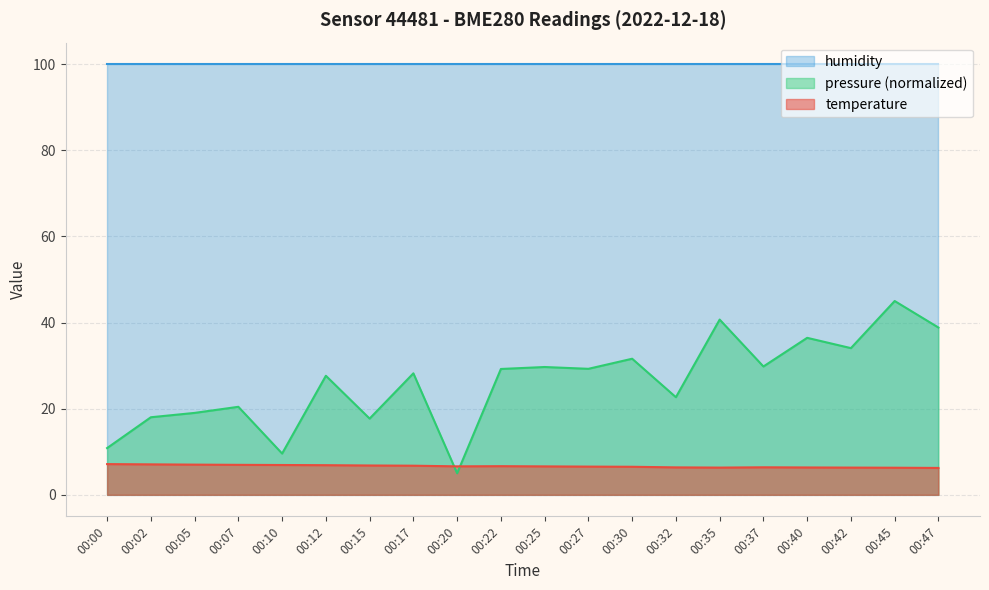

Which series has the widest spread of values?

pressure (normalized)